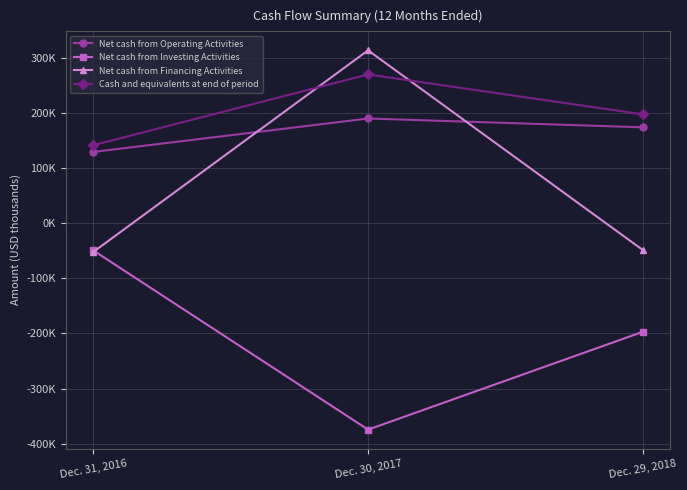

Does the chart have visible grid lines?

Yes